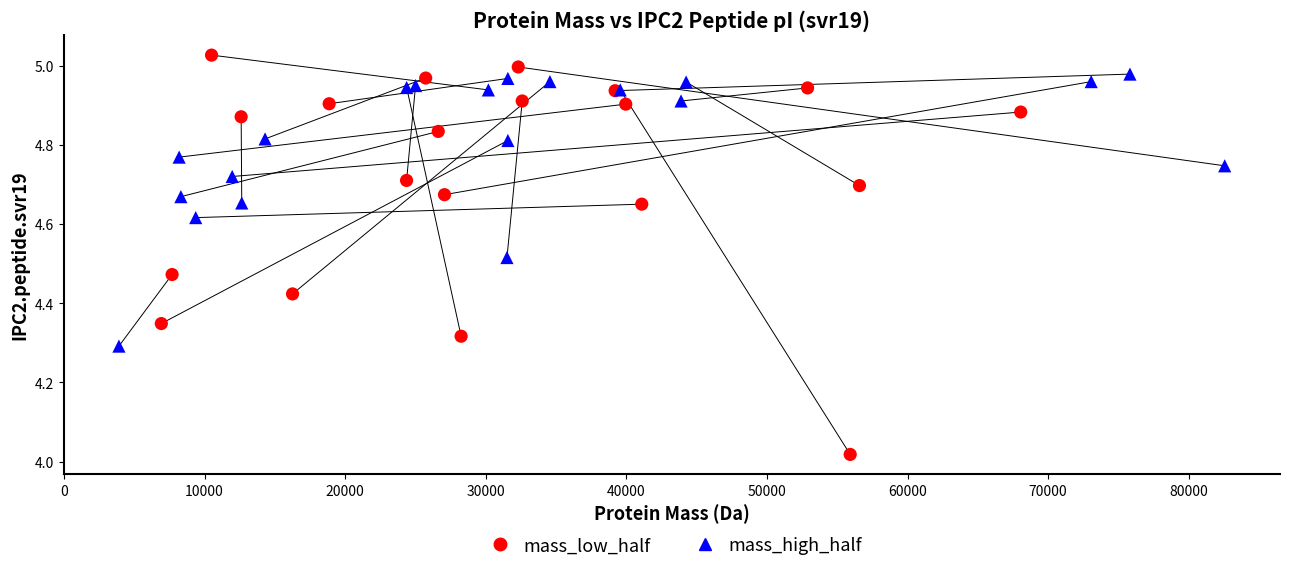

Which series reaches the minimum Y coordinate?

mass_low_half